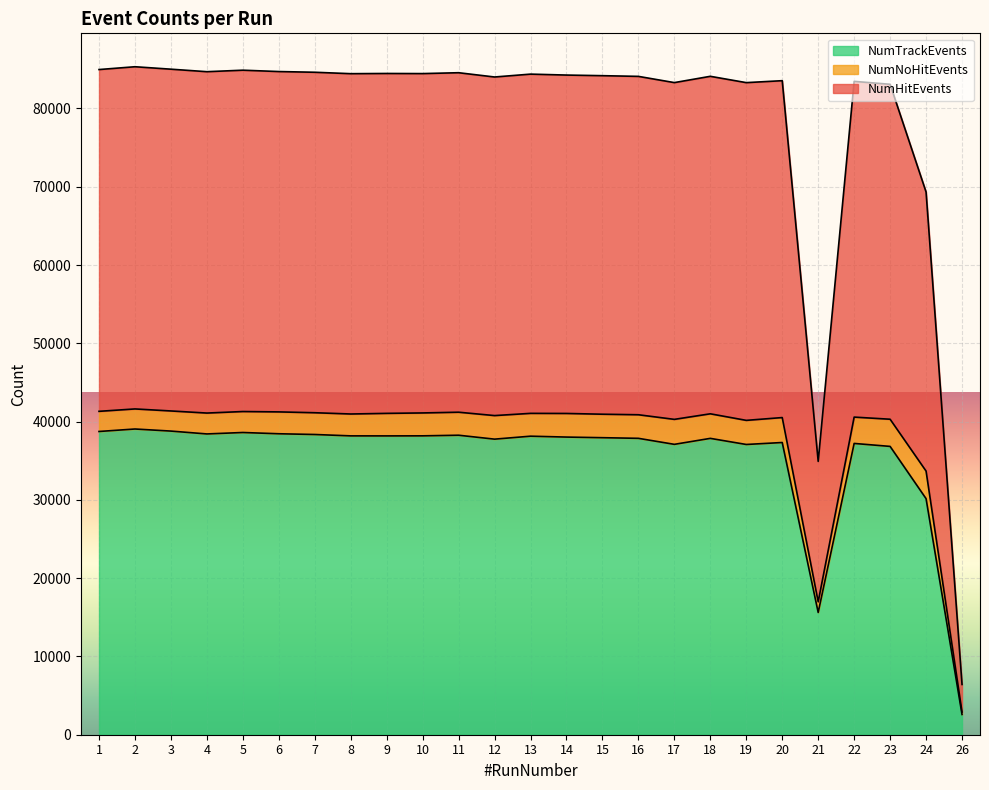

What is the average value of the NumTrackEvents series?

35387